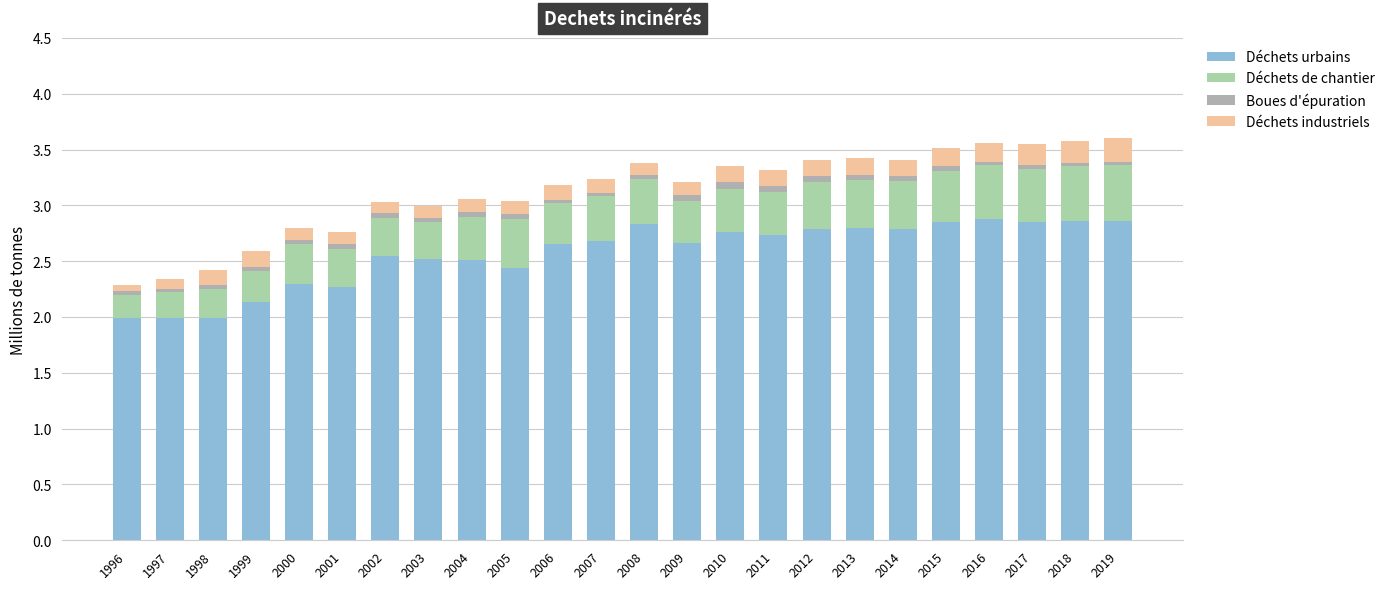

The value of Déchets urbains at 2009 is 2.7. True or false?

True